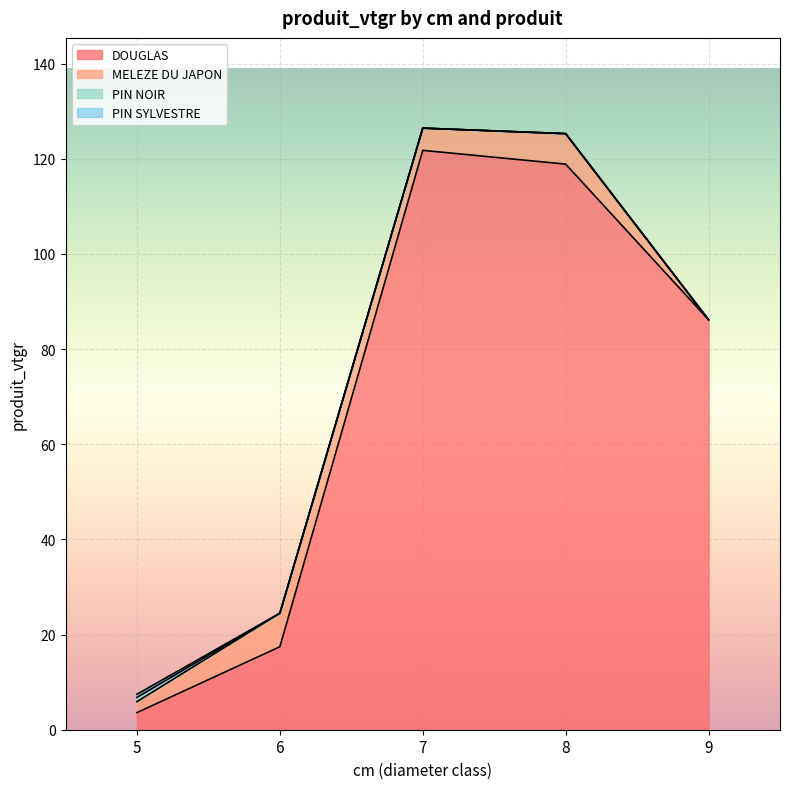

The PIN SYLVESTRE series shows 0.6 at 5. True or false?

True